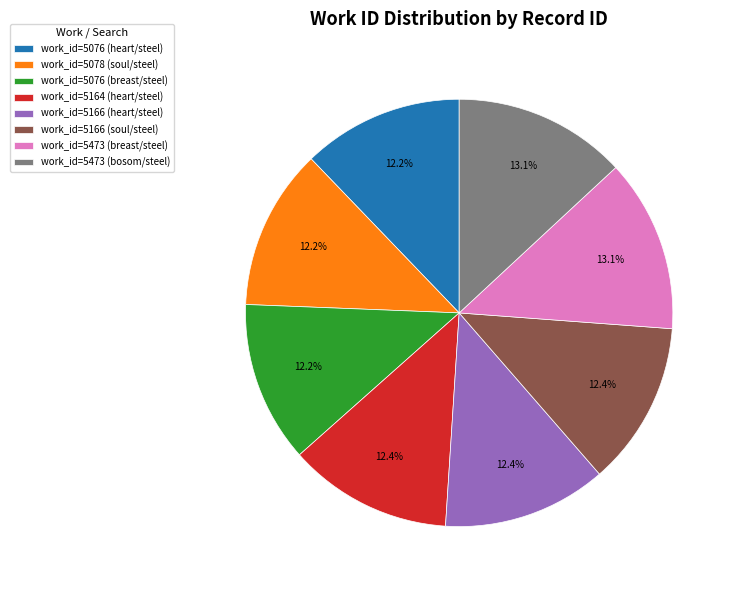

What is the ratio of the value at work_id=5473 (bosom/steel) to the value at work_id=5076 (heart/steel)?

1.1